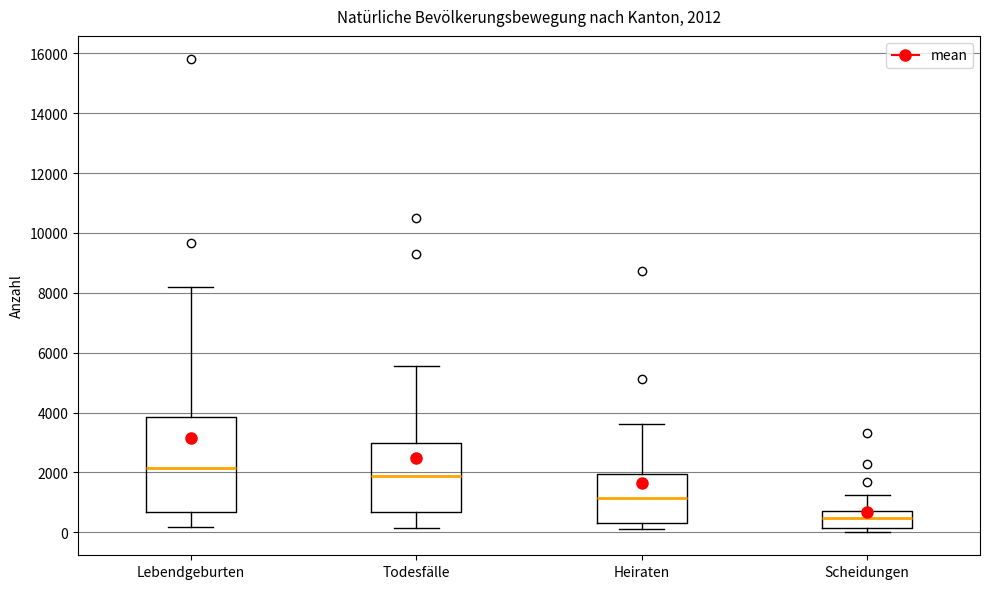

Comparing the boxes themselves (not the whiskers), which one is the tallest?

Lebendgeburten